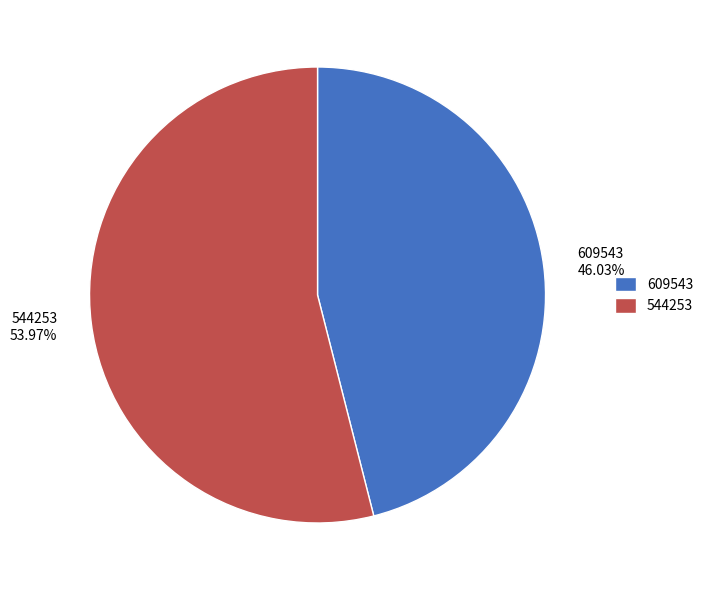

To the nearest percent, what is the average slice percentage?

50%